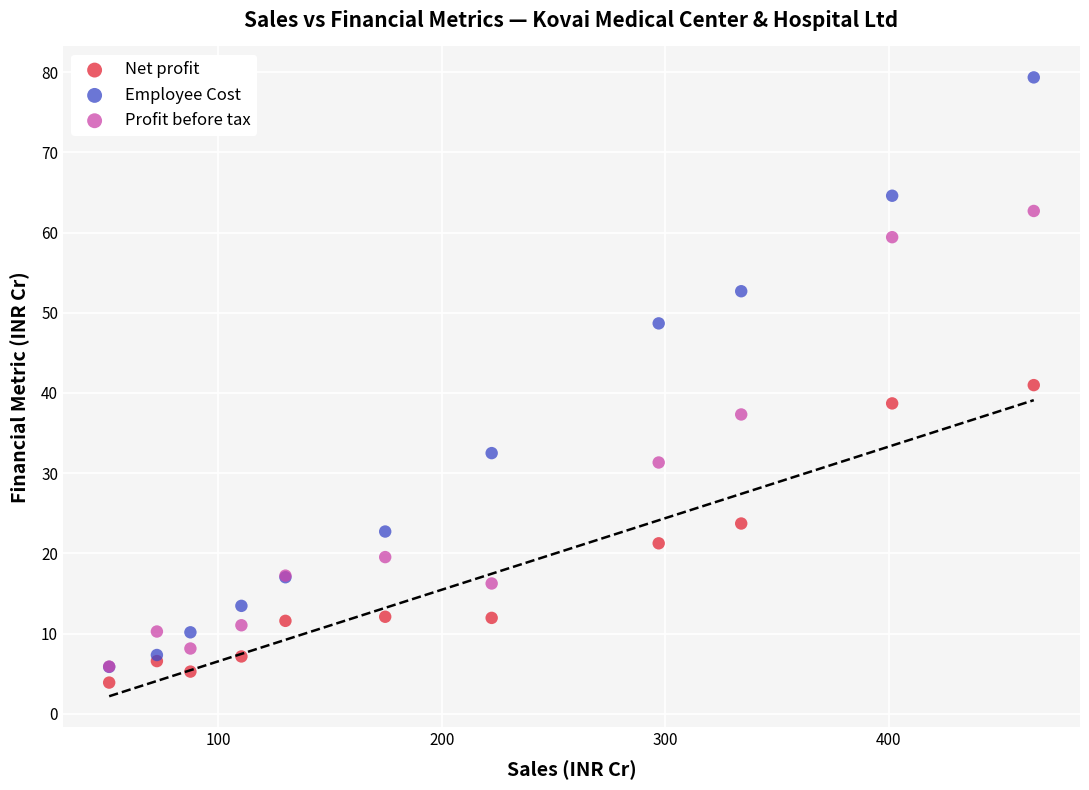

Which series has the largest Y range (max minus min)?

Employee Cost